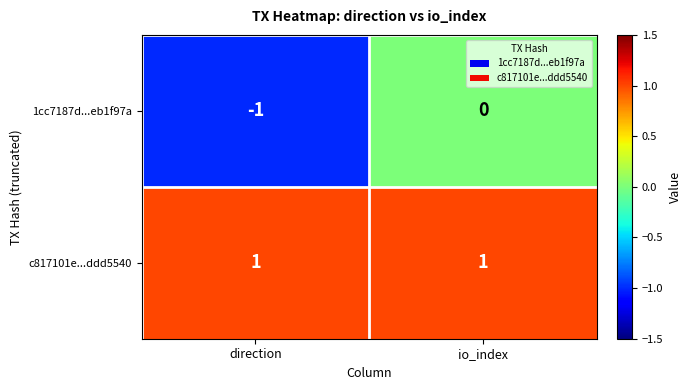

At which category is the sum across all series the highest?

io_index